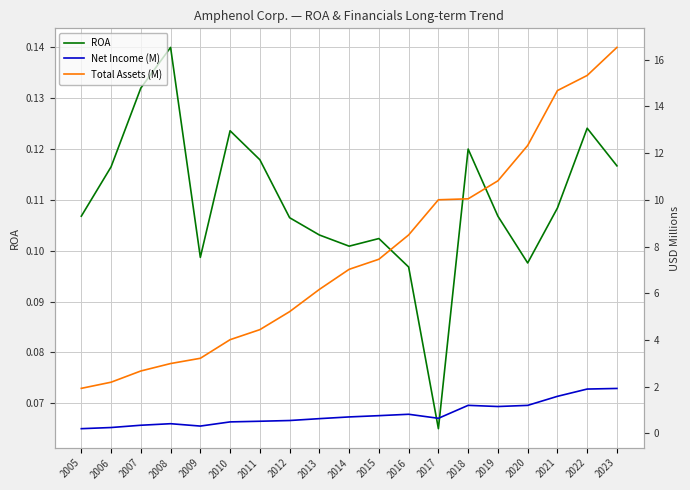

Which series has the largest total across all categories?

Total Assets (M)